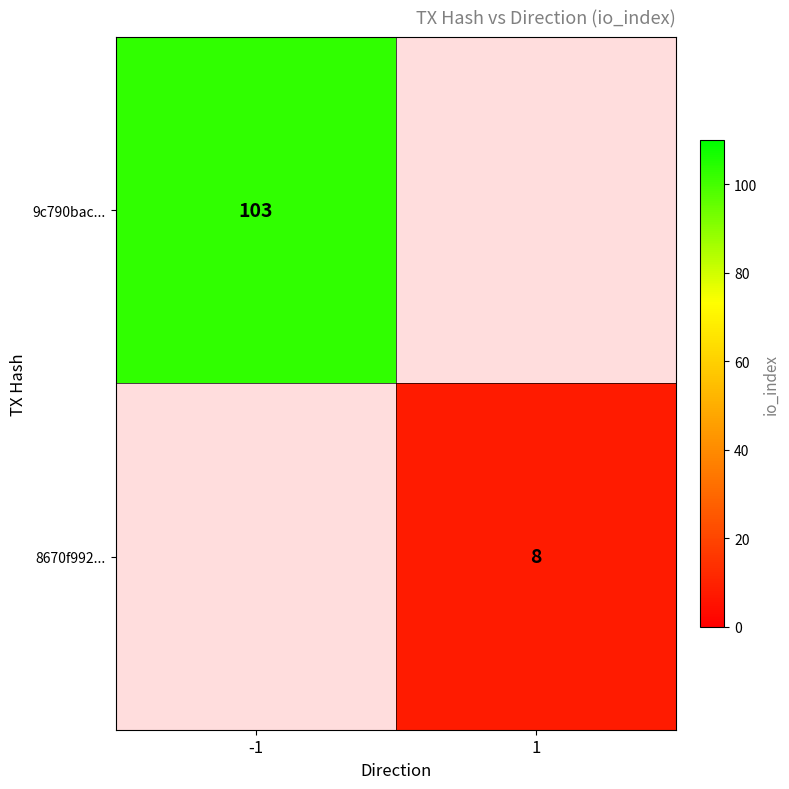

Count the number of categories in the chart.

2